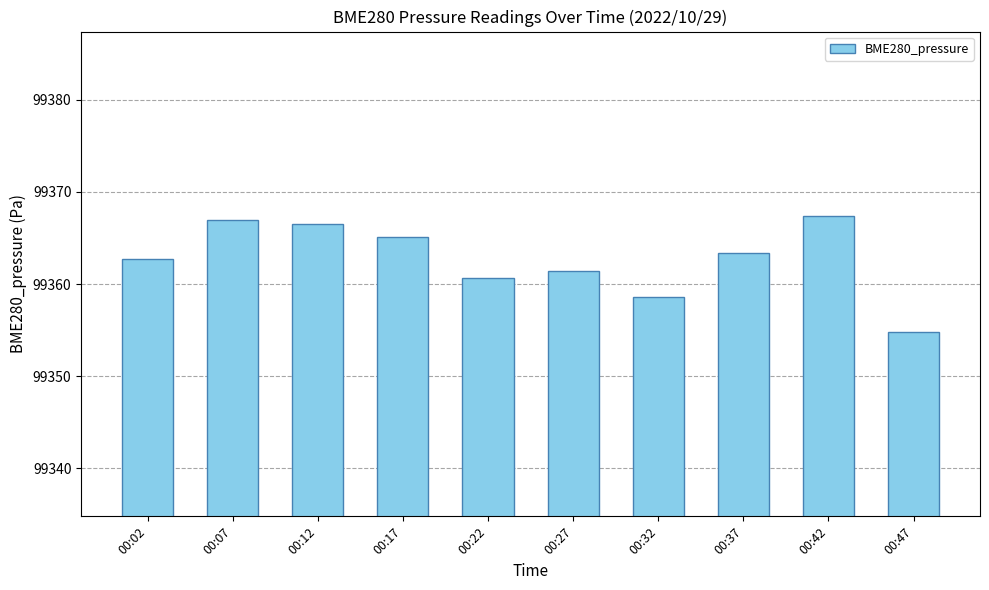

What is the minimum value shown in the chart?

99354.8